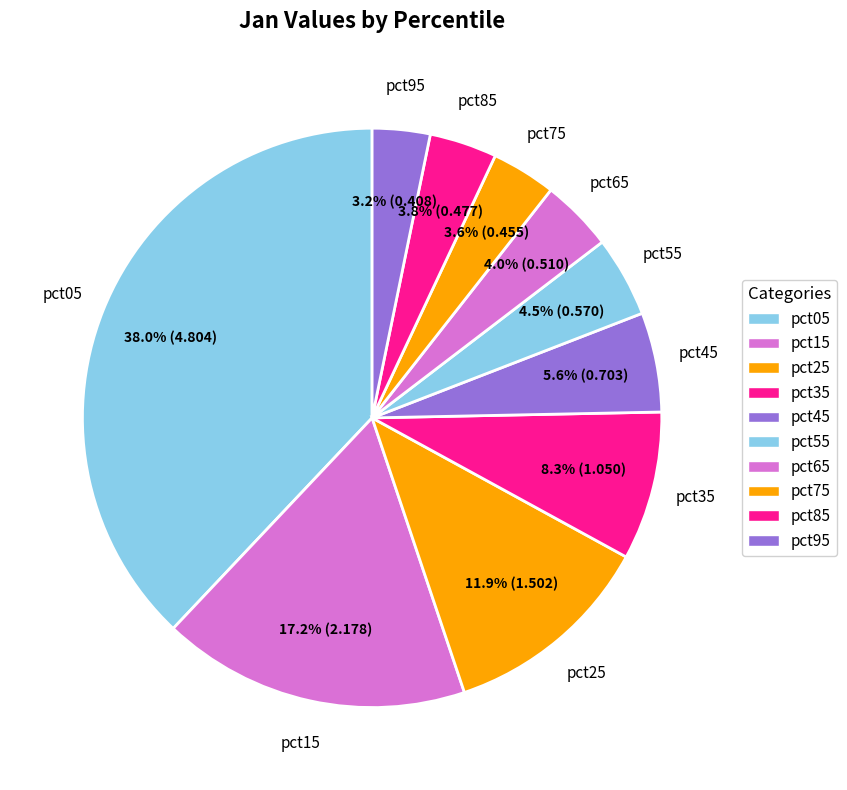

True or false: pct65 accounts for 4% of the total.

True